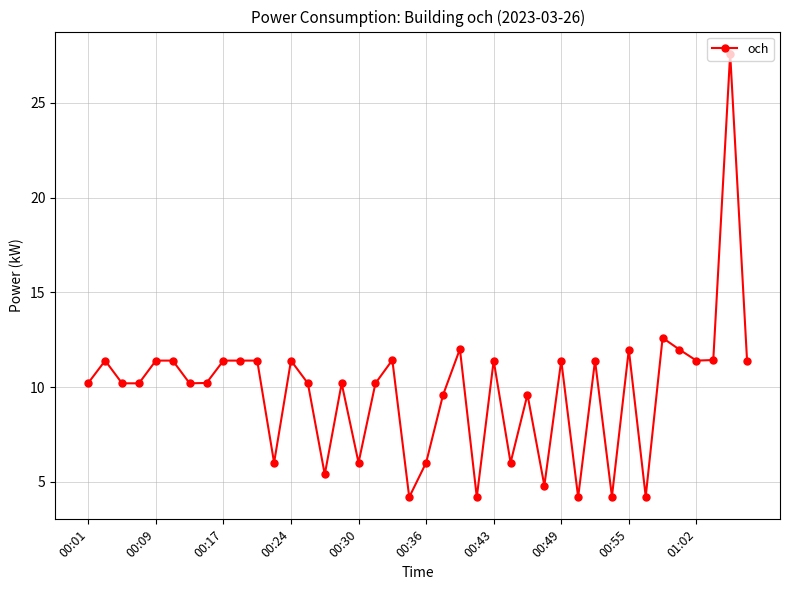

What is the maximum value shown in the chart?

27.6